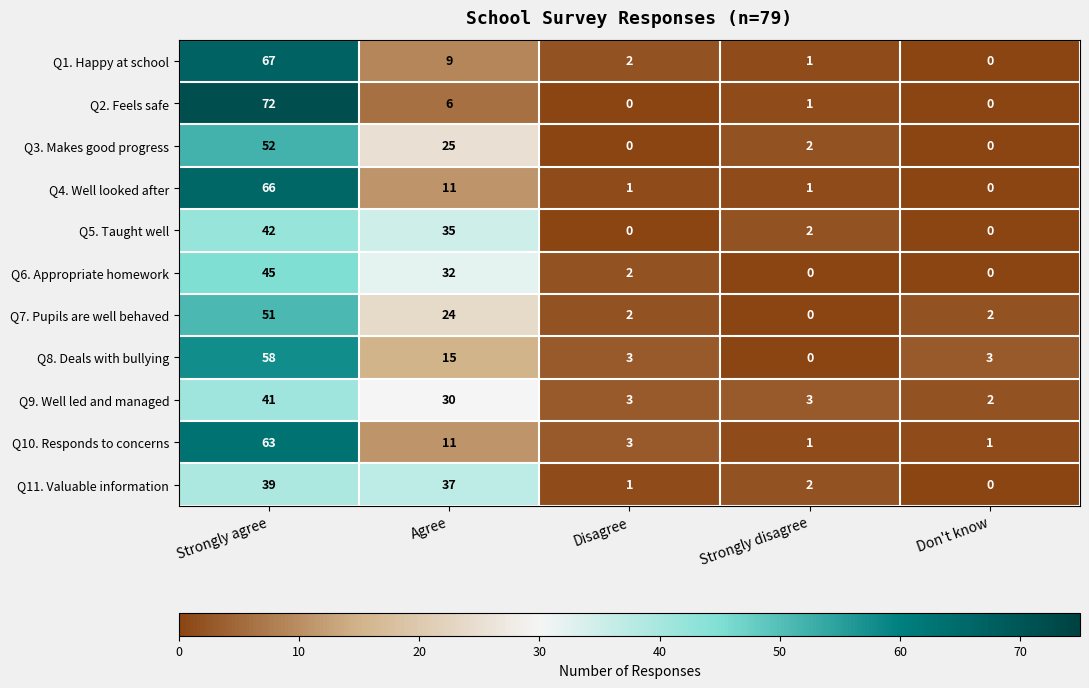

What is the difference between the highest and lowest values at Strongly agree?

33